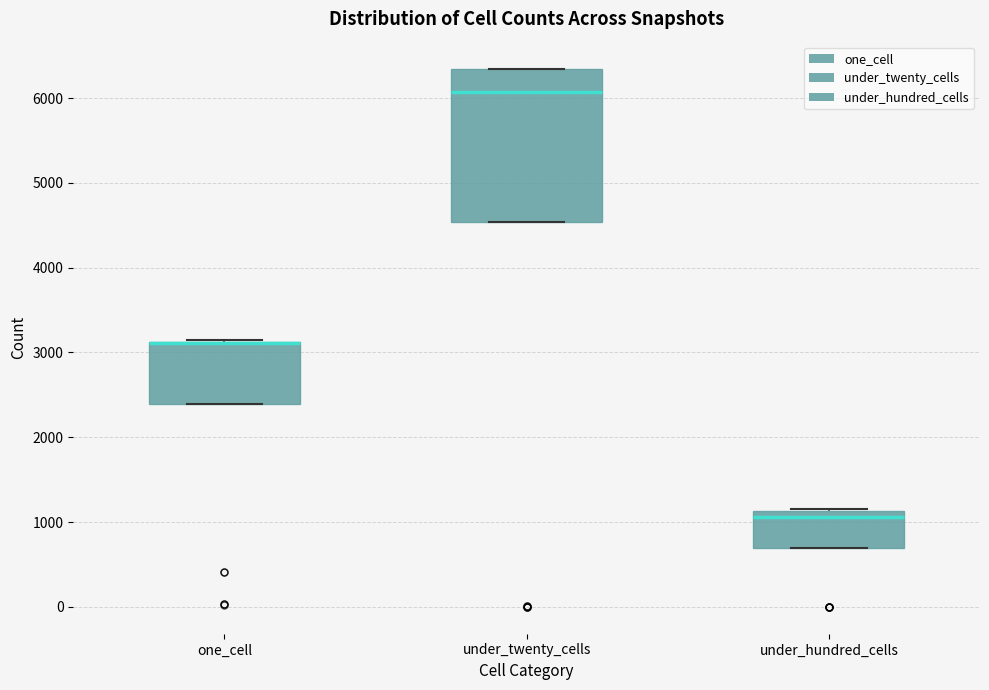

Reading left to right, read every box against the y-axis: the position of its median line, the range the box covers, and the ends of its whiskers. The values are not printed on the chart, so give them approximately, as read against the axis.

one_cell: median 3100 (drawn on the box's upper edge), box 2400 to 3100, whiskers 2400 to 3100
under_twenty_cells: median 6100, box 4500 to 6300, whiskers 4500 to 6300
under_hundred_cells: median 1100 (just below the box's upper edge), box 700 to 1100, whiskers 700 to 1200